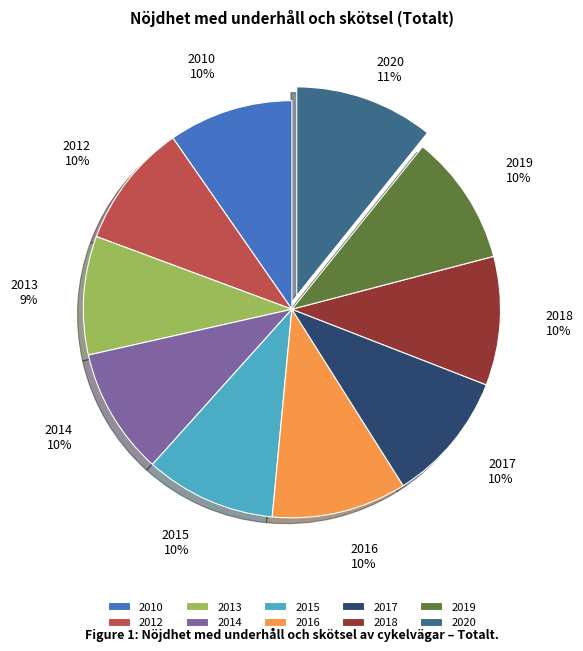

To the nearest percent, what is the difference between the largest and smallest slice percentages?

2%